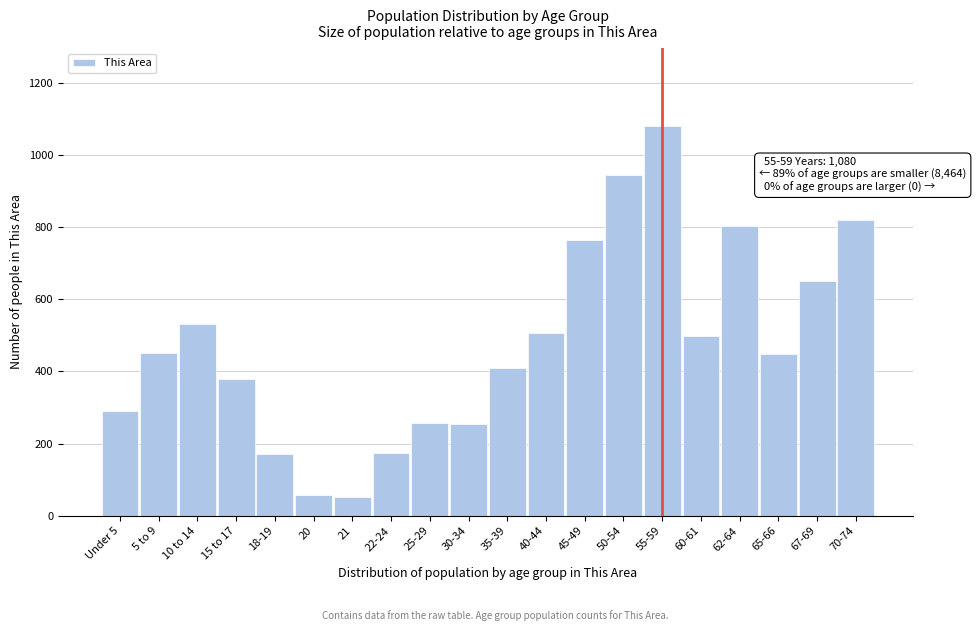

What is the sum of all values?

9544